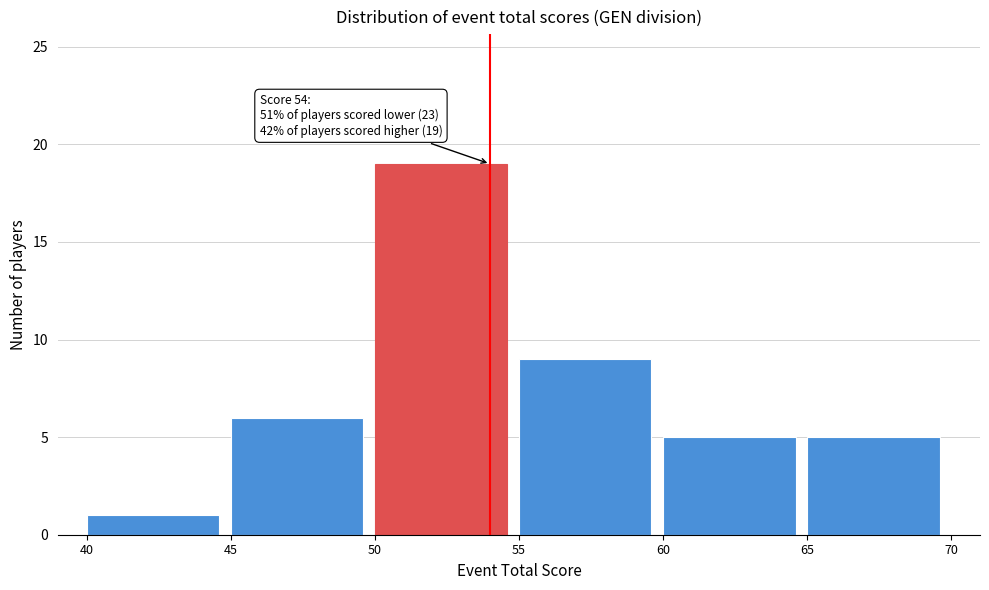

Over which range of the x-axis is the bar tallest?

50 to 55